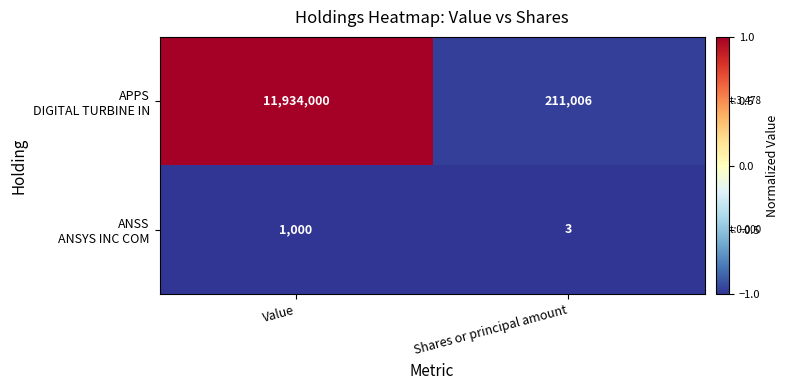

What is the minimum value shown in the chart?

3